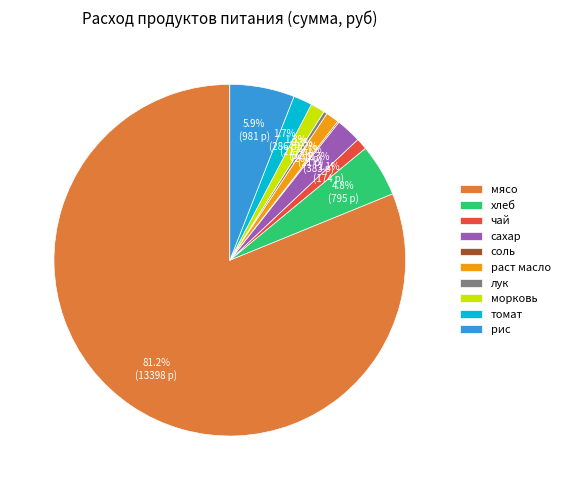

Which slice represents more than half of the pie?

мясо